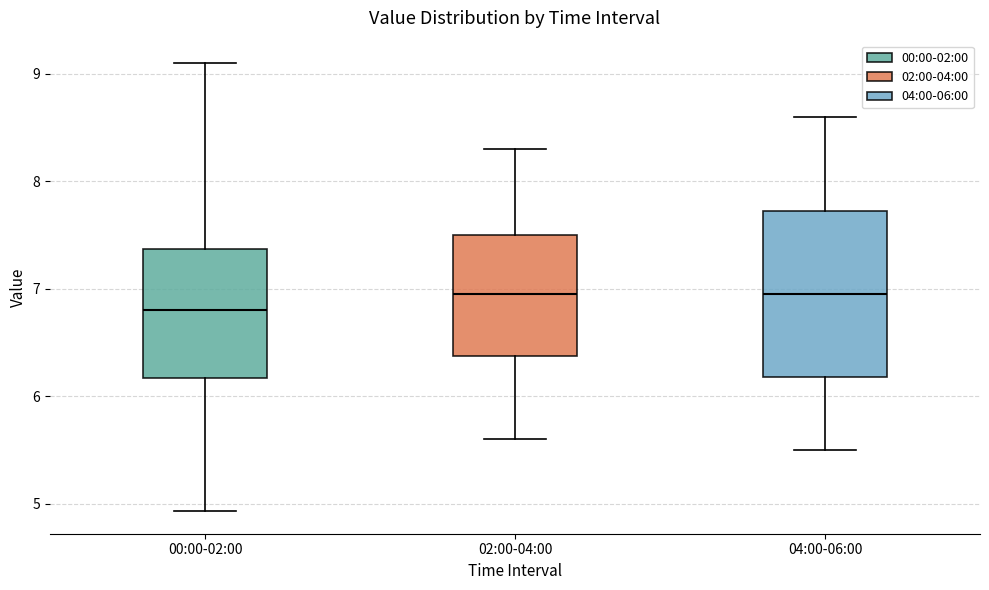

Where does the median line of the box for 02:00-04:00 sit on the y-axis? The values are not printed on the chart, so give them approximately, as read against the axis.

7.0